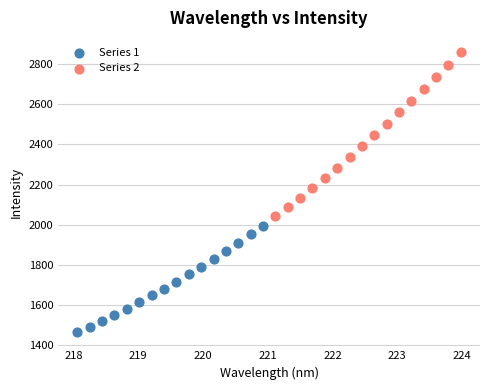

Which series contains the lowest Y value?

Series 1